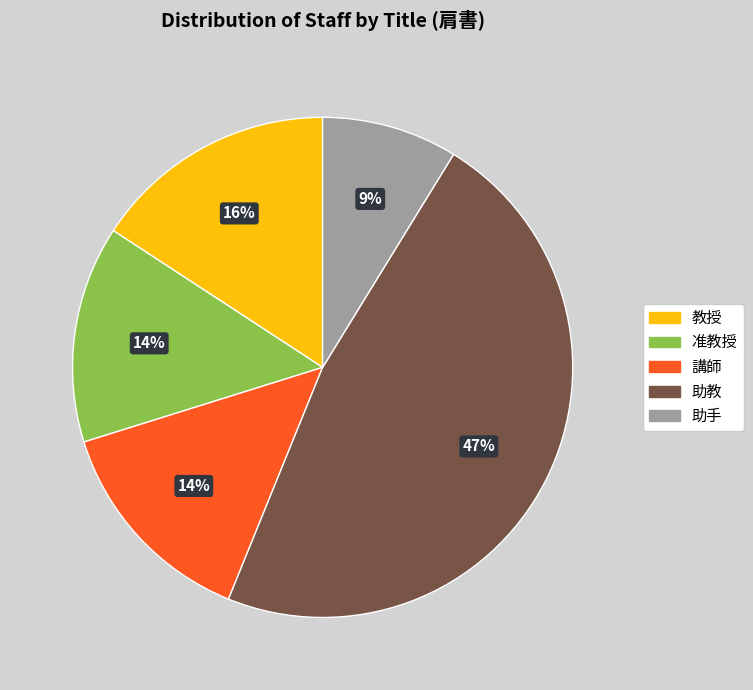

How many slices are in this pie chart?

5